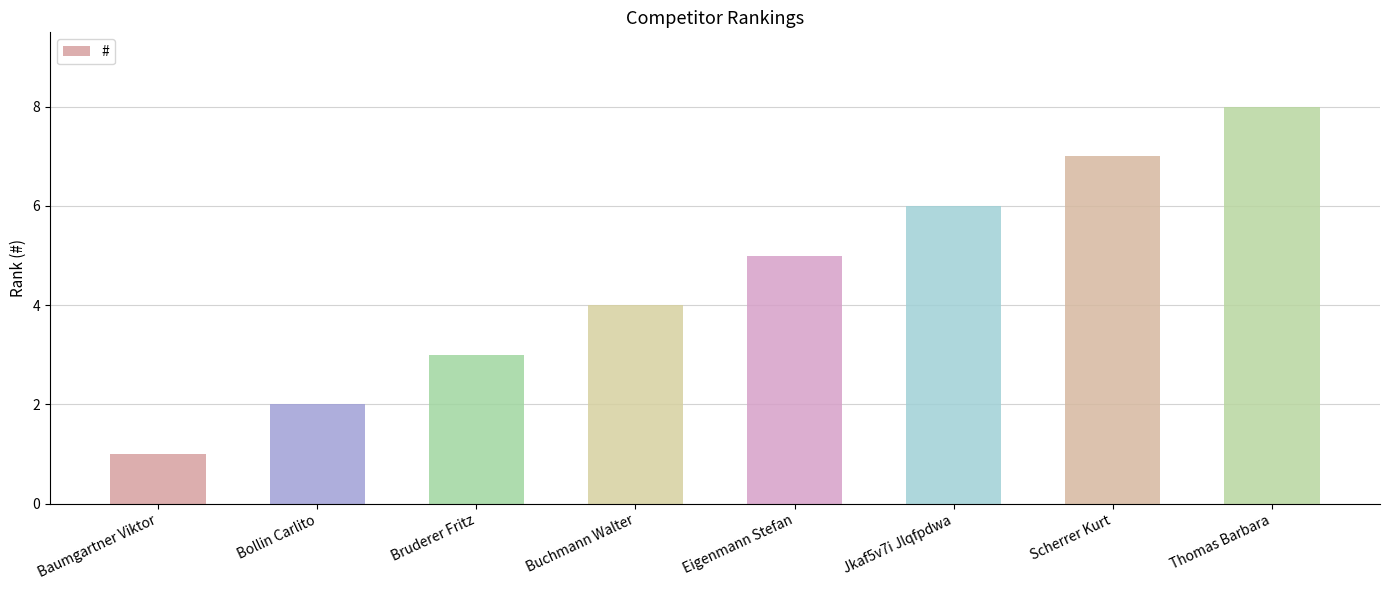

Reading left to right, extract all data points from this chart.

1	2	3	4	5	6	7	8